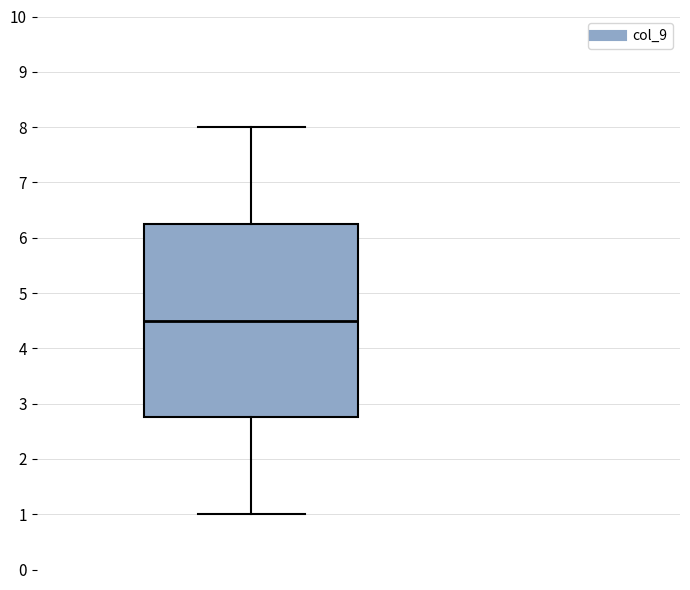

Read this box plot against the y-axis: the position of the median line, the range covered by the box, and the ends of both whiskers. The values are not printed on the chart, so give them approximately, as read against the axis.

median 4.5, box 2.8 to 6.3, whiskers 1.0 to 8.0